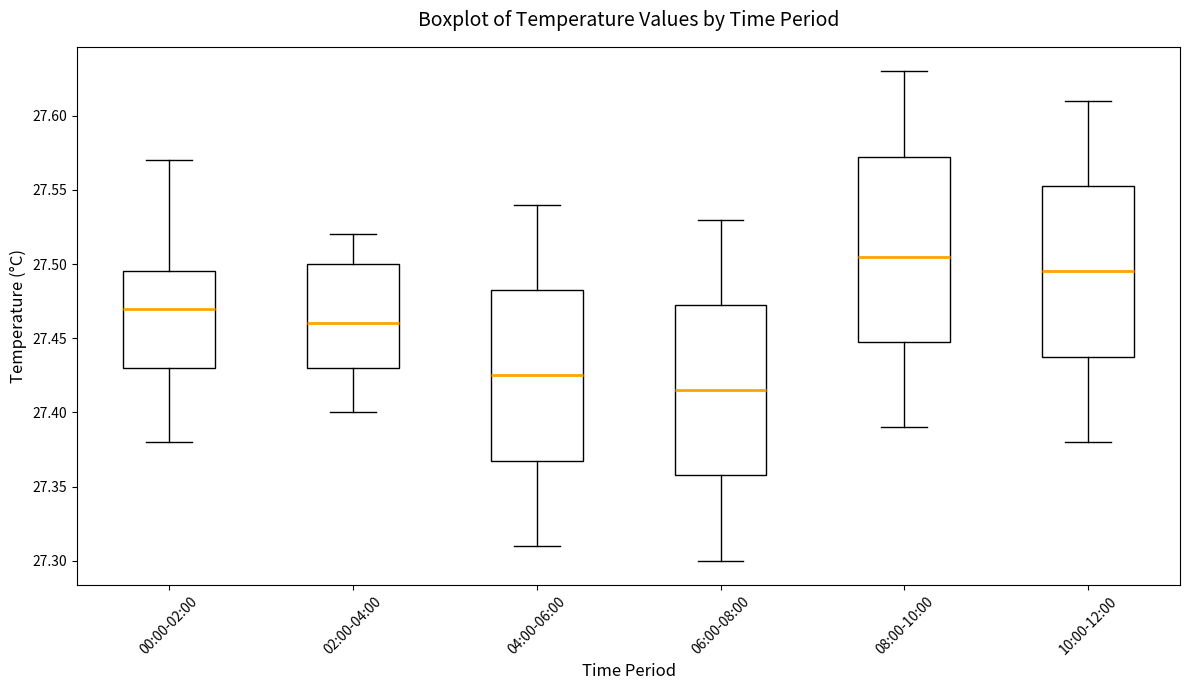

Which box's median line is the highest?

08:00-10:00